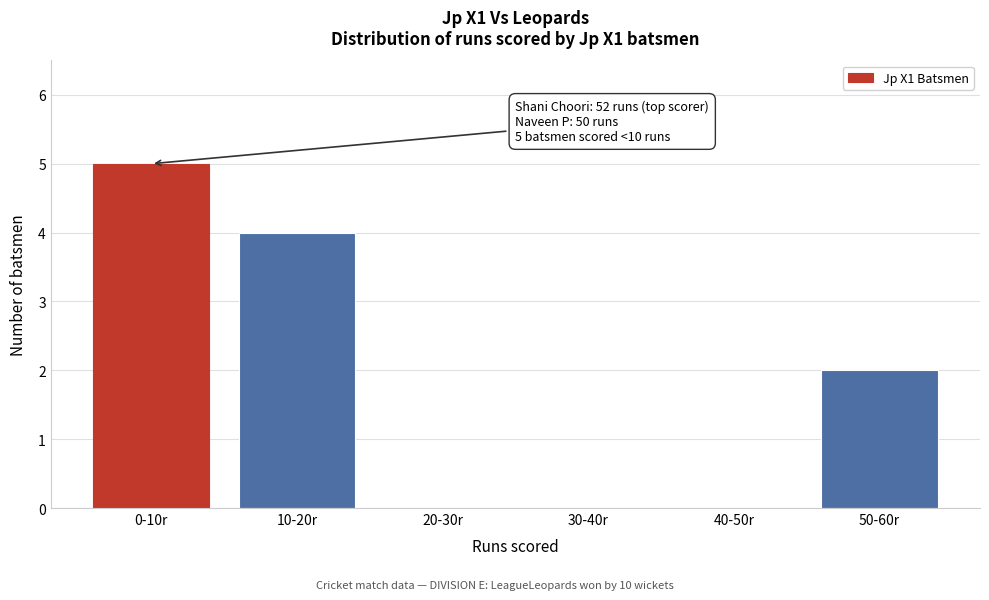

Reading right to left, what are all the values shown in this chart?

50-60r=2	40-50r=0	30-40r=0	20-30r=0	10-20r=4	0-10r=5